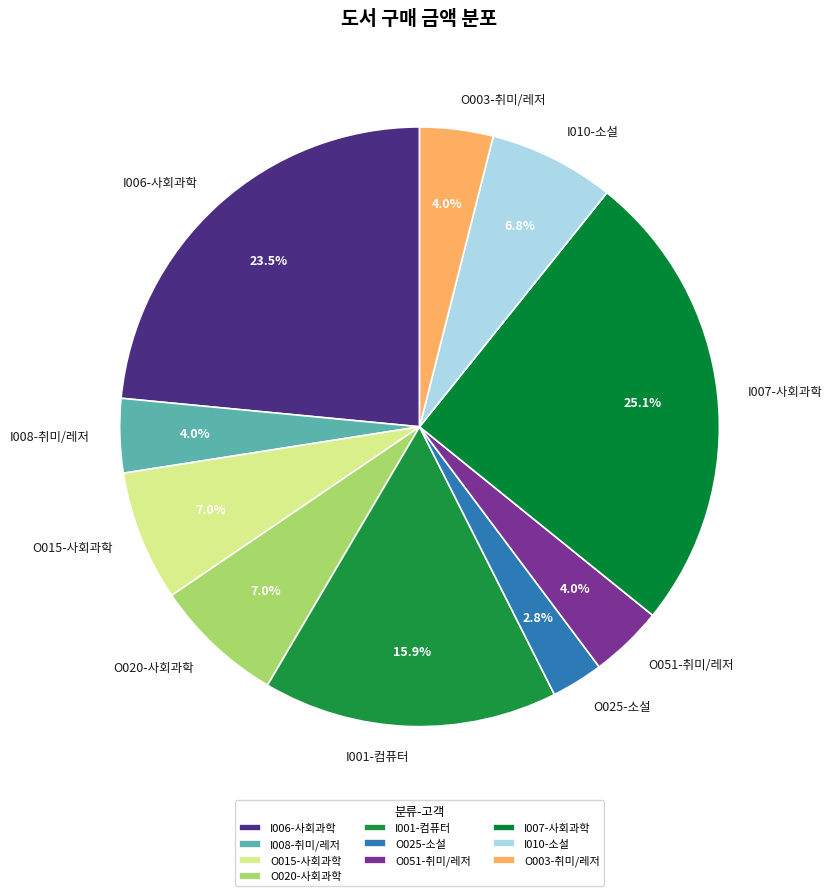

Which category has the biggest portion of the pie?

I007-사회과학